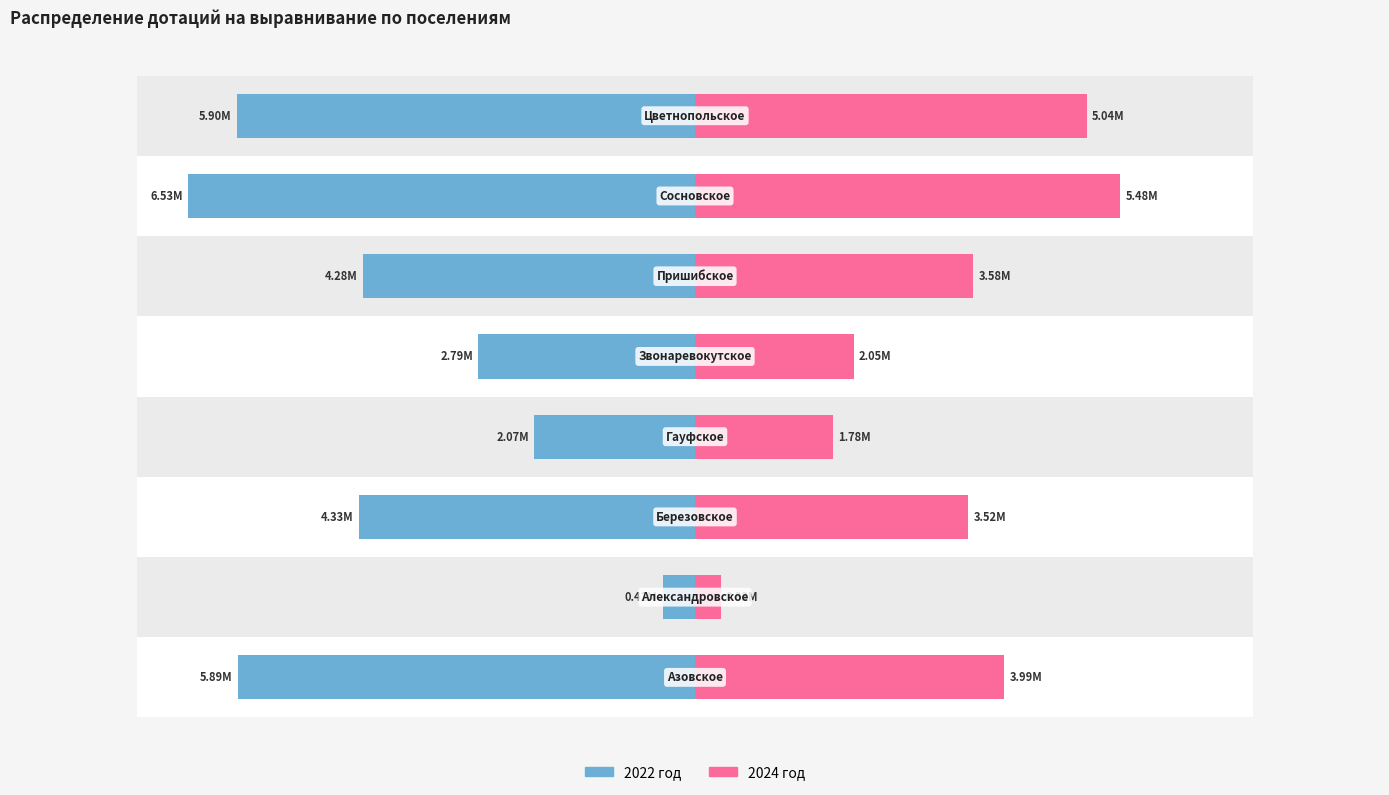

What is the difference between the 2024 год values at 7 and 6?

433498.3